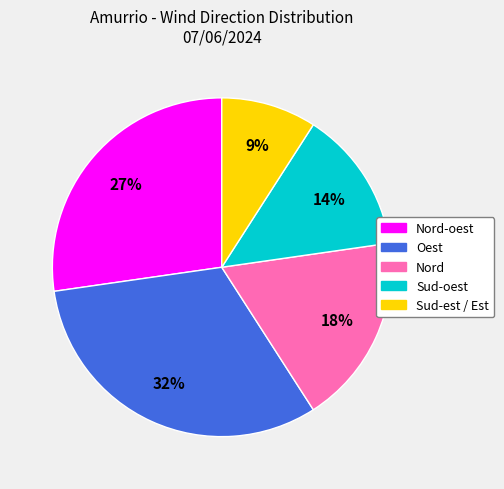

Which has a higher value, Sud-est / Est or Oest?

Oest